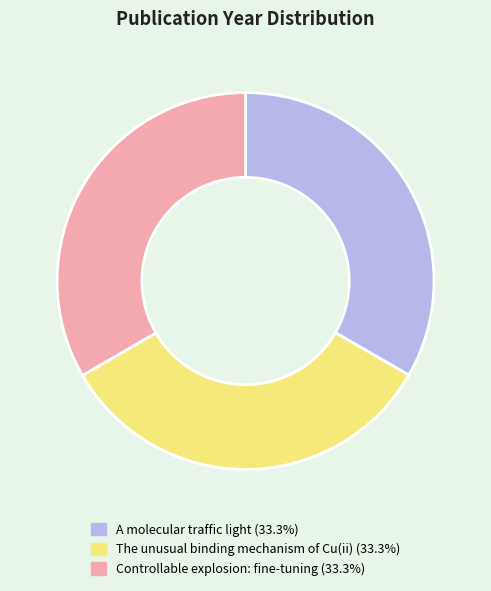

What is the ratio of the value at The unusual binding mechanism of Cu(ii) (33.3%) to the value at A molecular traffic light (33.3%)?

1.0